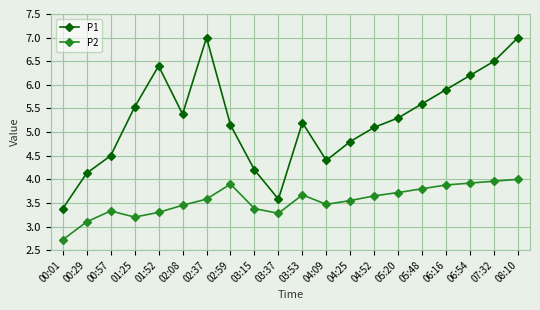

Is the value of P2 at 05:48 greater than the value of P1 at 06:54?

No